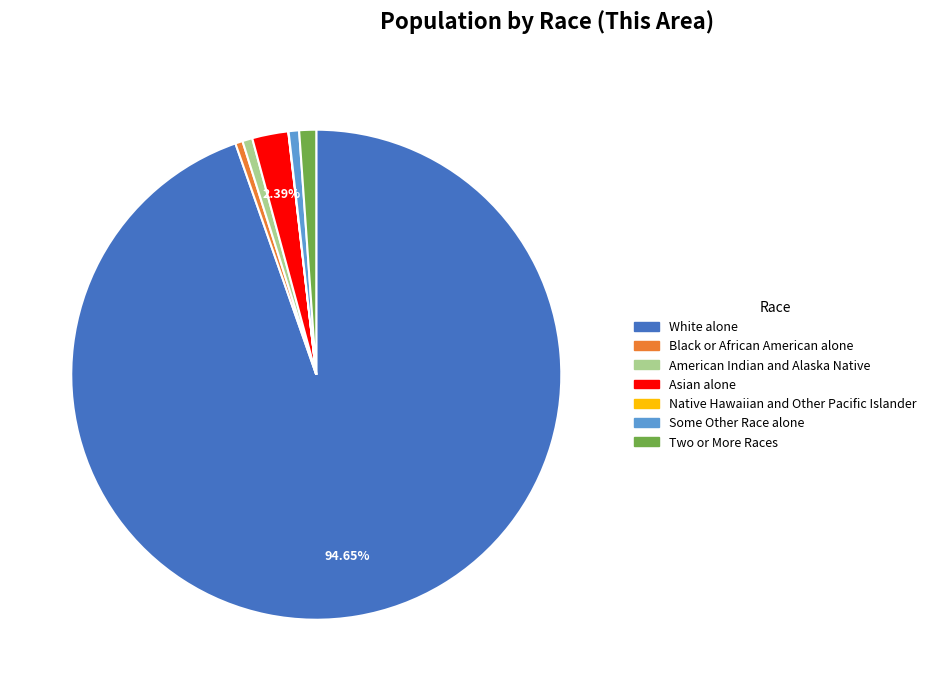

What is the majority slice?

White alone